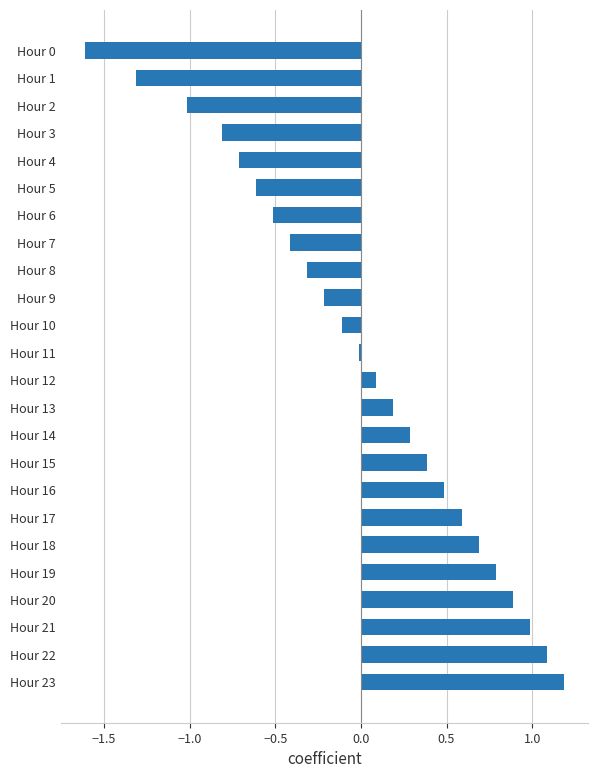

Which label corresponds to the largest value in the chart?

Hour 23